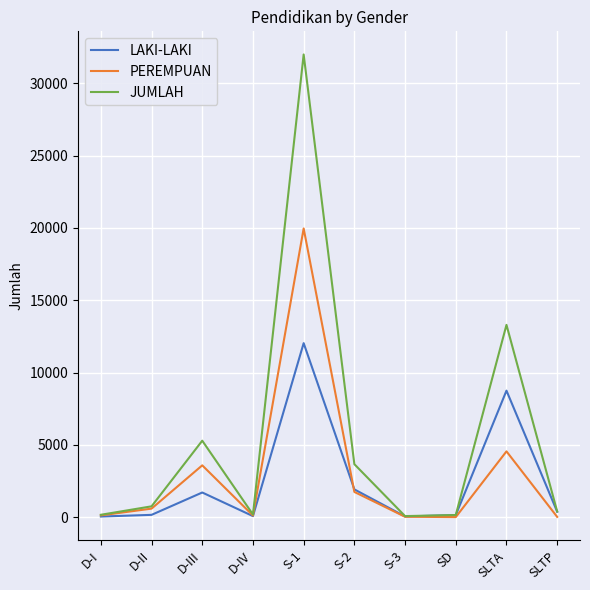

Which series changed the most between D-III and S-1?

JUMLAH